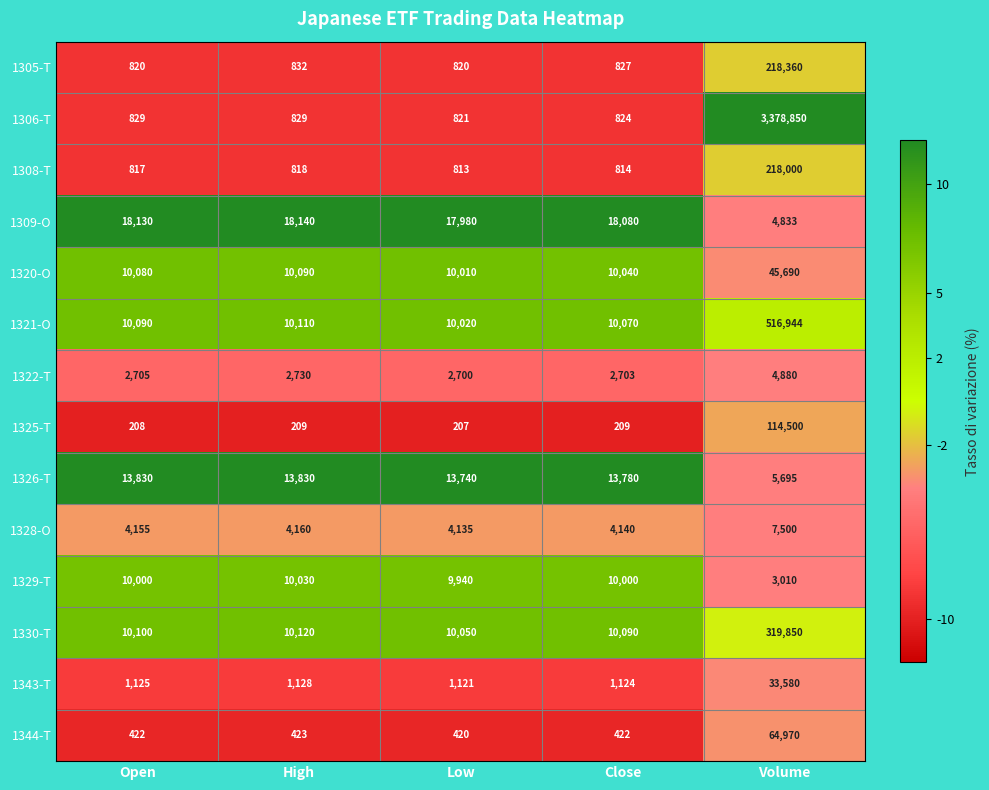

The value of 1320-O at Low is 10010. True or false?

True